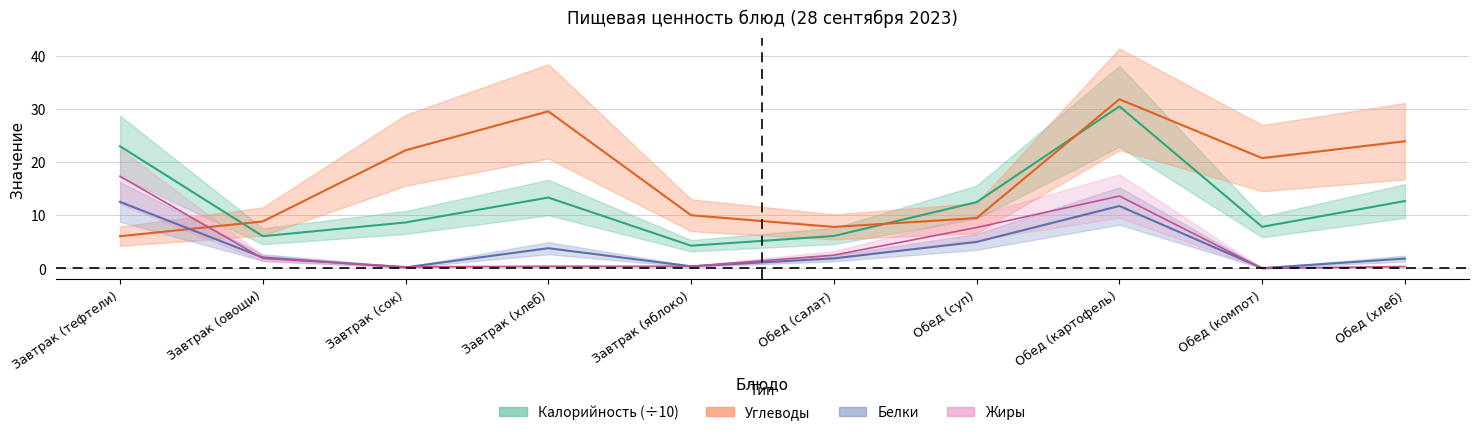

Which category has the lowest value in the Жиры series?

Обед (компот)